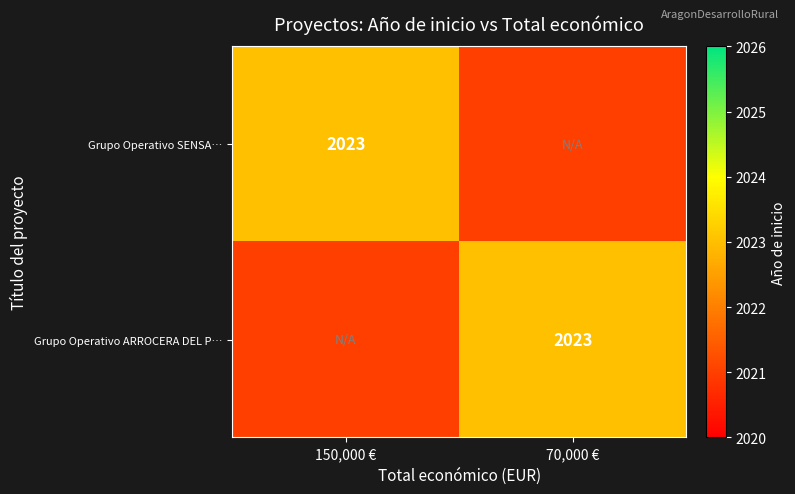

Is it true that Grupo Operativo ARROCERA DEL P… equals 2023 at 70,000 €?

True